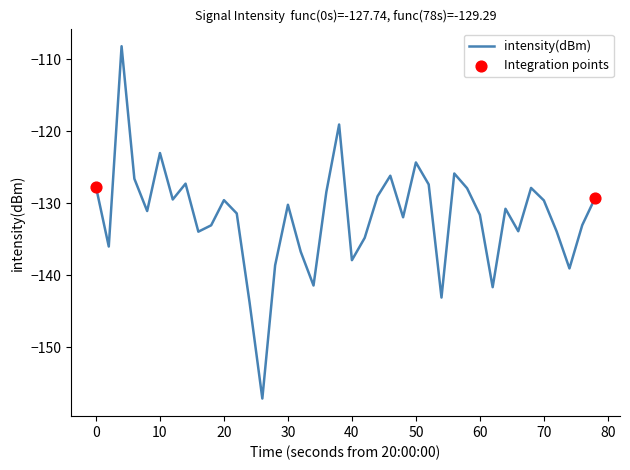

What is the maximum value shown in the chart?

-108.2